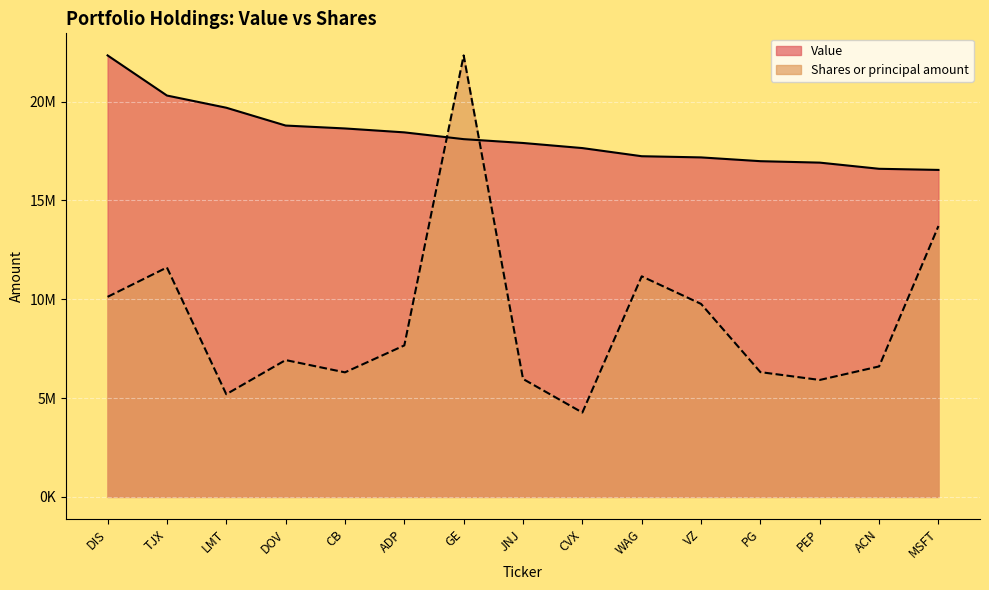

Reading left to right, transcribe all the data shown in this chart.

Value: DIS=22340000.0	TJX=20310000.0	LMT=19693000.0	DOV=18791000.0	CB=18644000.0	ADP=18446000.0	GE=18103000.0	JNJ=17909000.0	CVX=17651000.0	WAG=17239000.0	VZ=17179000.0	PG=16988000.0	PEP=16915000.0	ACN=16603000.0	MSFT=16546000.0
Shares or principal amount: DIS=10123691.1	TJX=11610286.8	LMT=5195987.7	DOV=6924397.0	CB=6302721.4	ADP=7665834.7	GE=22340000.0	JNJ=5969047.2	CVX=4268482.3	WAG=11161400.6	VZ=9765749.8	PG=6314282.6	PEP=5918223.4	ACN=6602713.3	MSFT=13706309.9